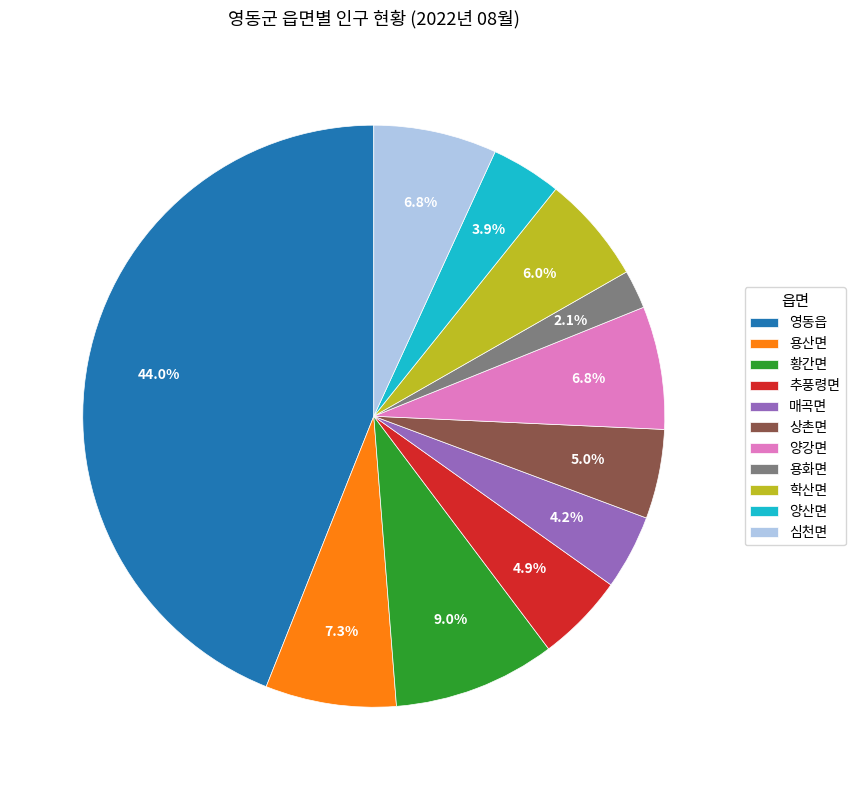

Combined, do 용산면 and 황간면 account for over 50%?

No